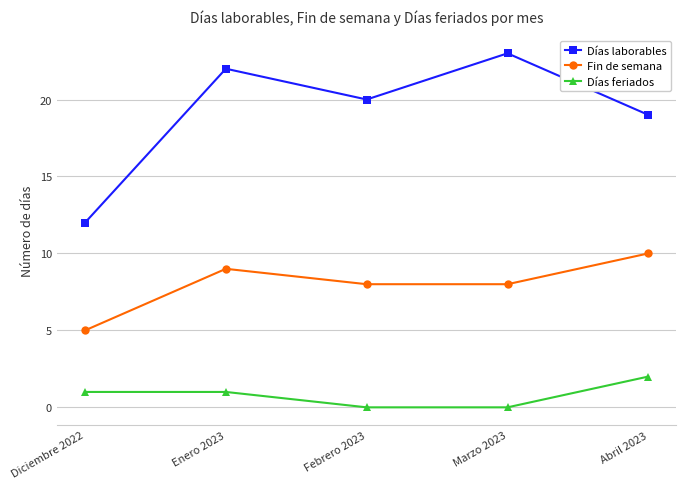

Which category has the highest value in the Días laborables series?

Marzo 2023